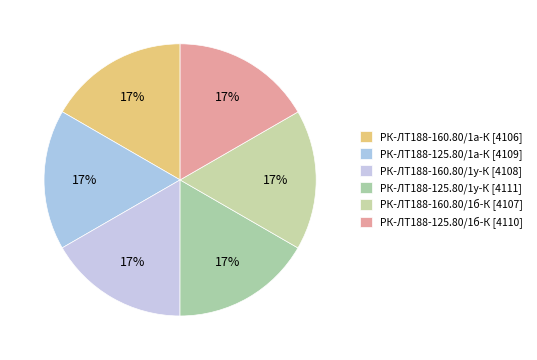

The РК-ЛТ188-160.80/1а-К slice represents 31% of the pie. True or false?

False